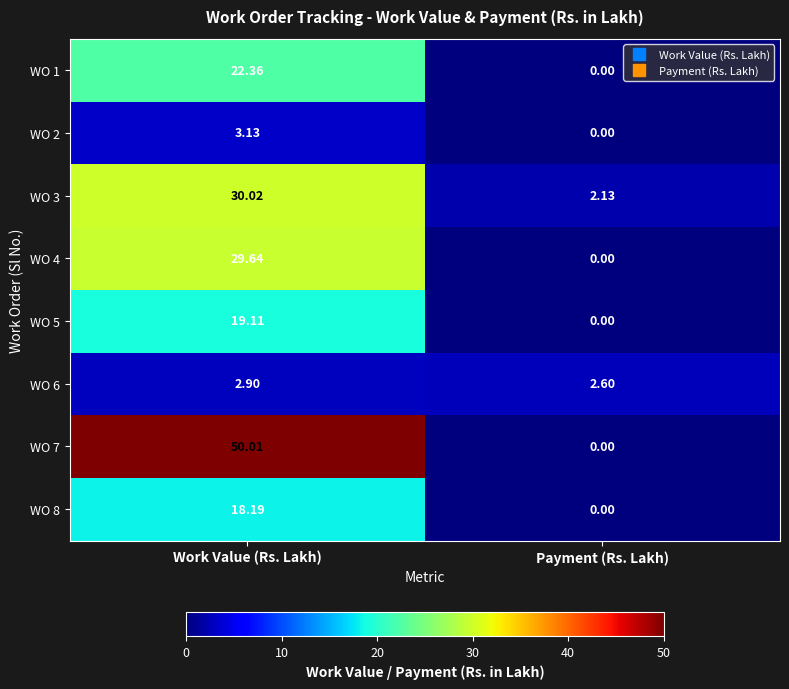

Where does the WO 3 series first go above 30?

Work Value (Rs. Lakh)